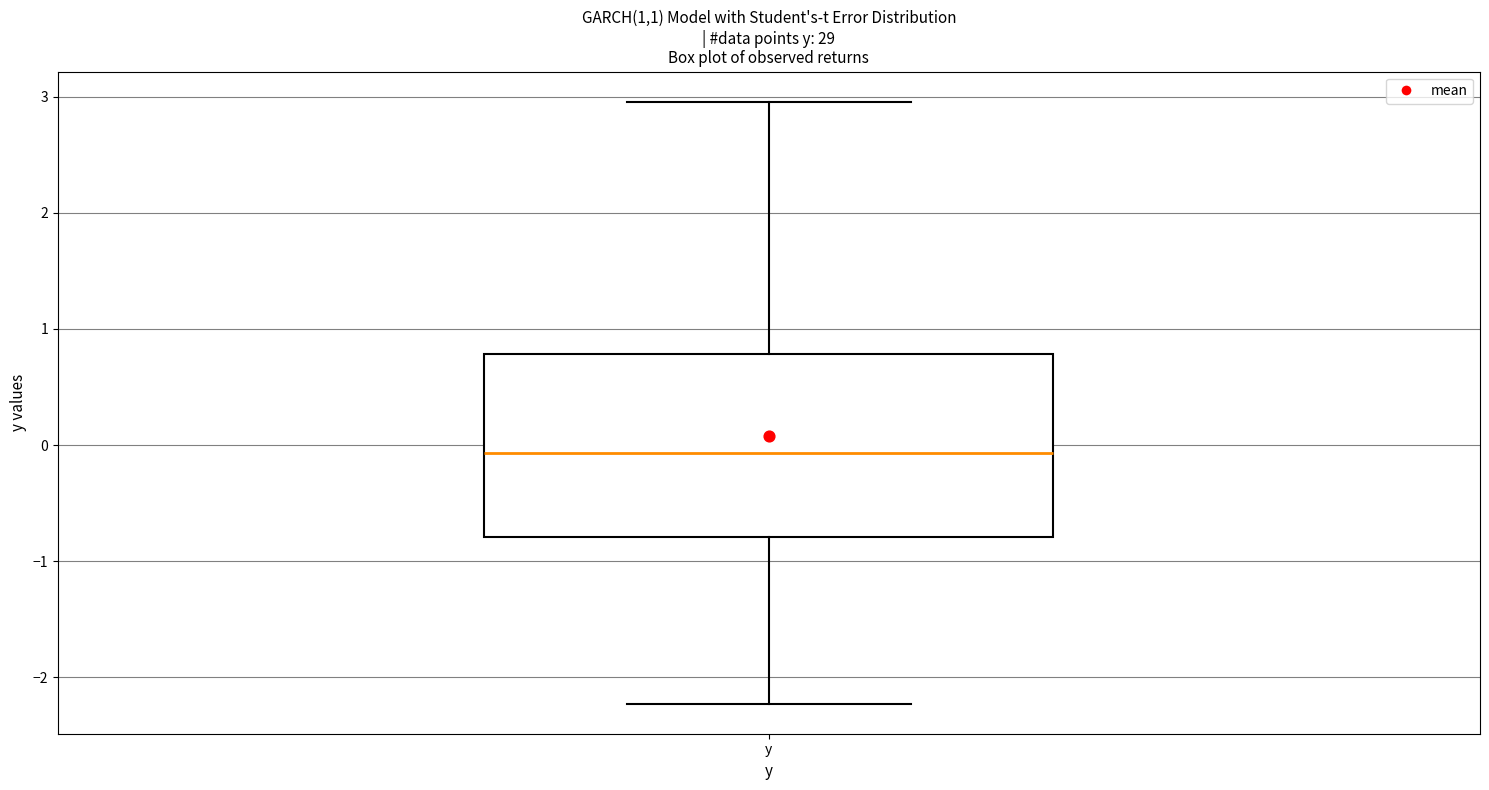

Transcribe this box plot: give where the median line is, the range the box spans, and where the two whiskers end, as read against the y-axis. The values are not printed on the chart, so give them approximately, as read against the axis.

median -0.1, box -0.8 to 0.8, whiskers -2.2 to 3.0